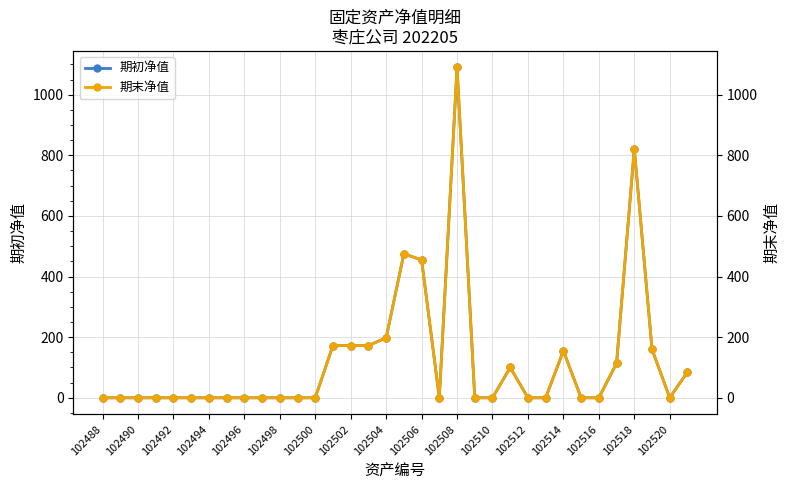

True or false: 期末净值 and 期初净值 intersect in this chart.

False